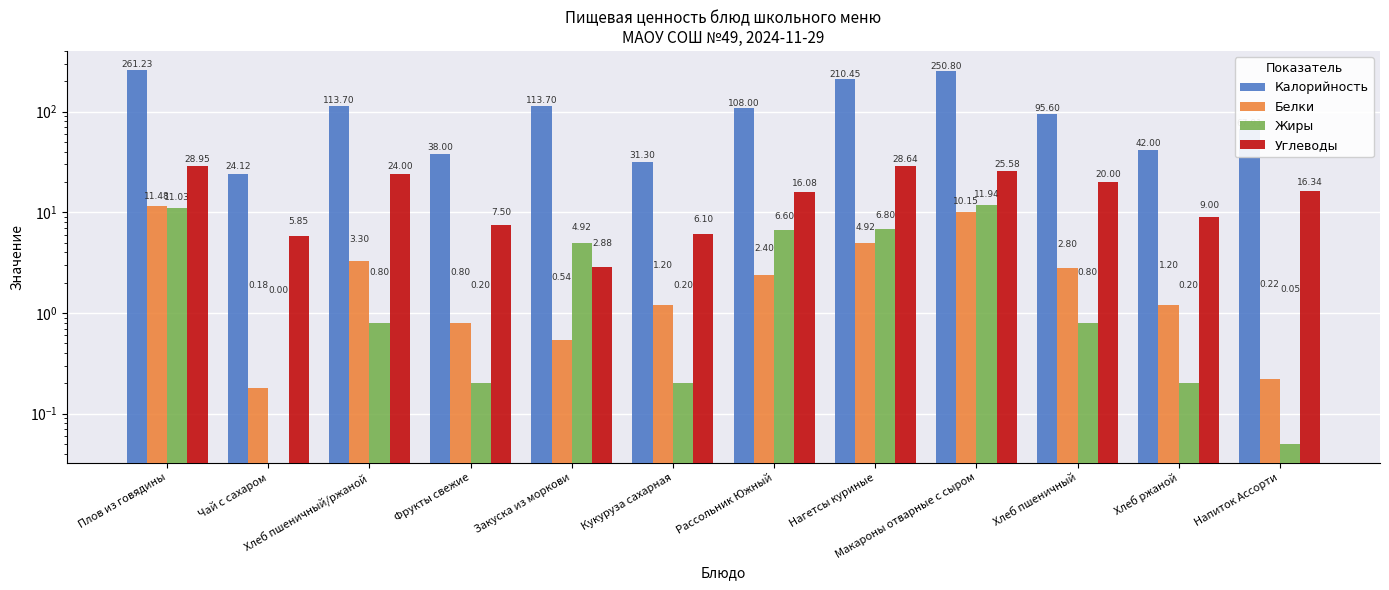

What is the greatest value displayed?

261.2